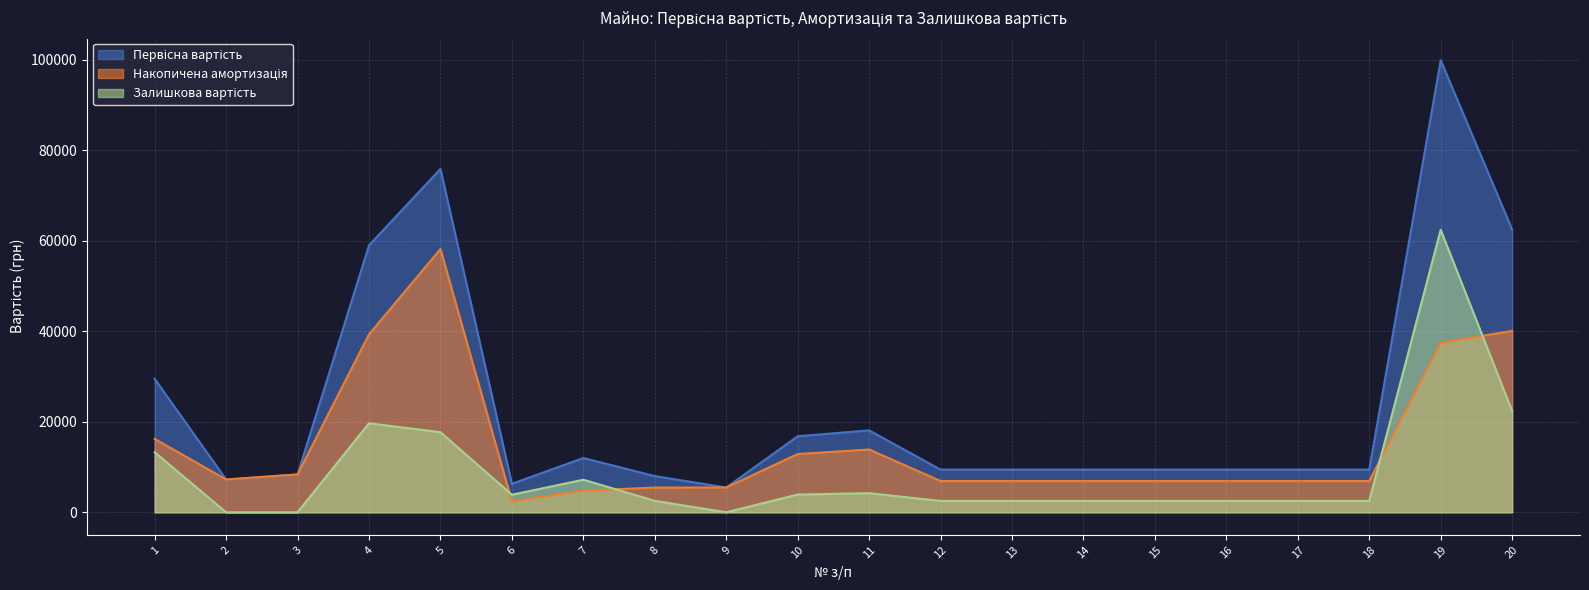

Rank the series at 8 from highest to lowest value.

Первісна вартість, Накопичена амортизація, Залишкова вартість